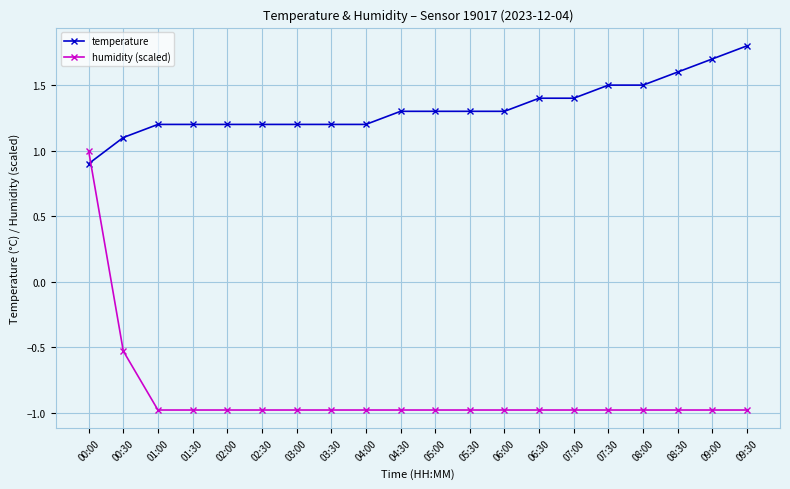

What are all the series names shown in the legend?

temperature, humidity (scaled)